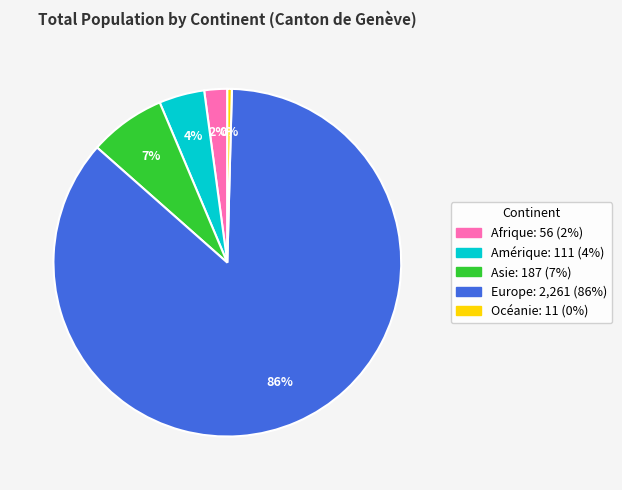

Combined, do Europe and Afrique account for over 50%?

Yes